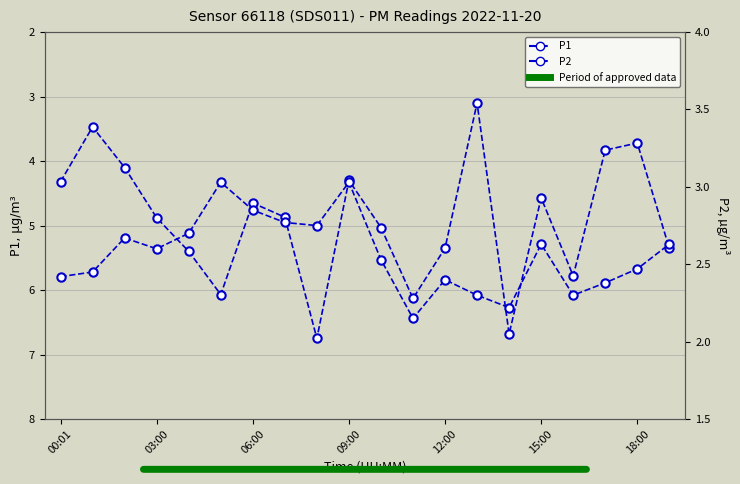

True or false: P1 has a value of 0.7 at 03:00.

False